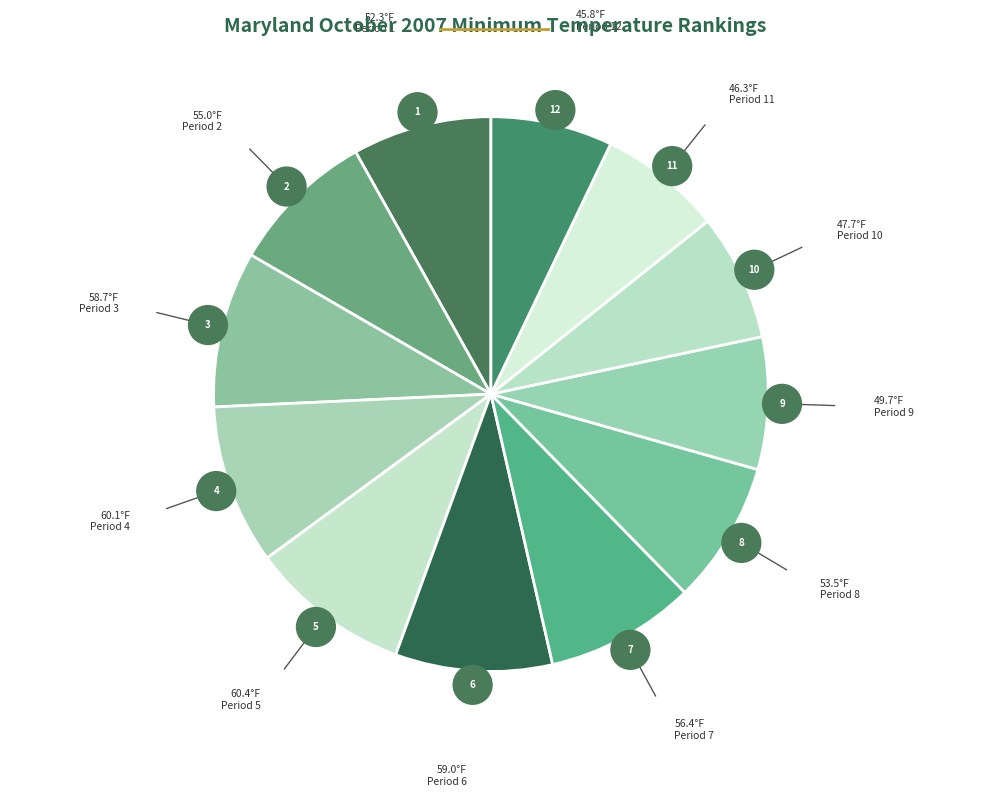

Is it true that Period 4 is 9% of the pie?

True